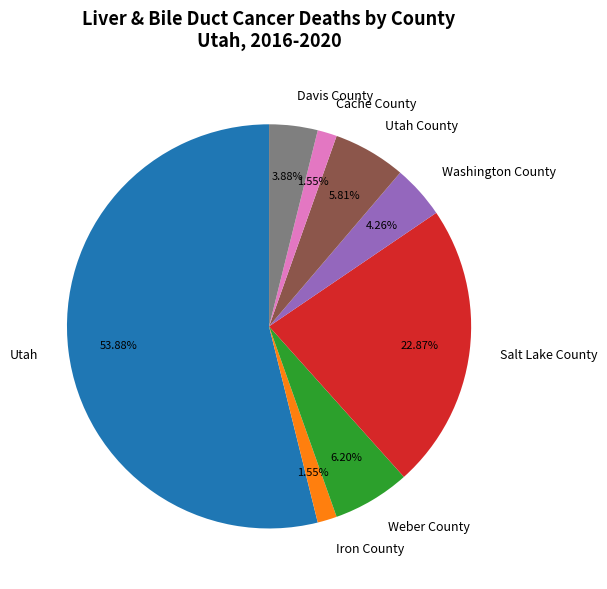

What is the majority slice?

Utah